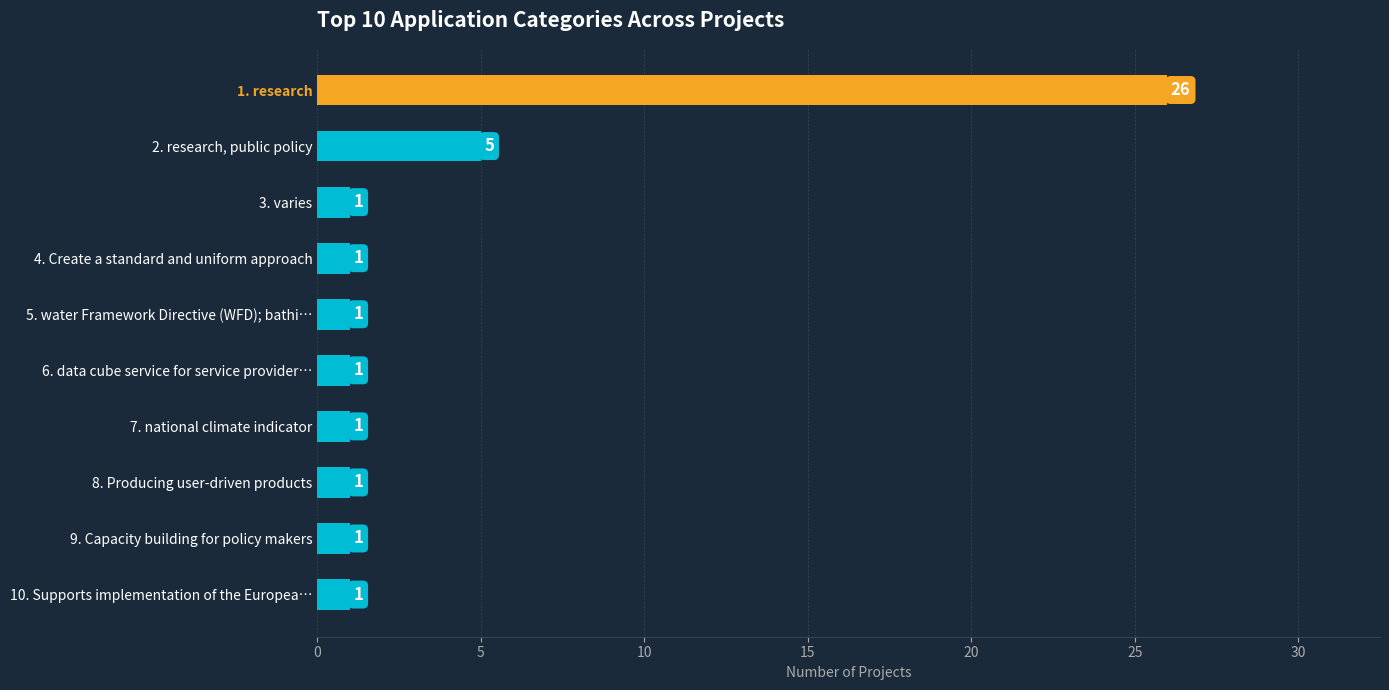

What is the difference between the maximum and minimum values?

25